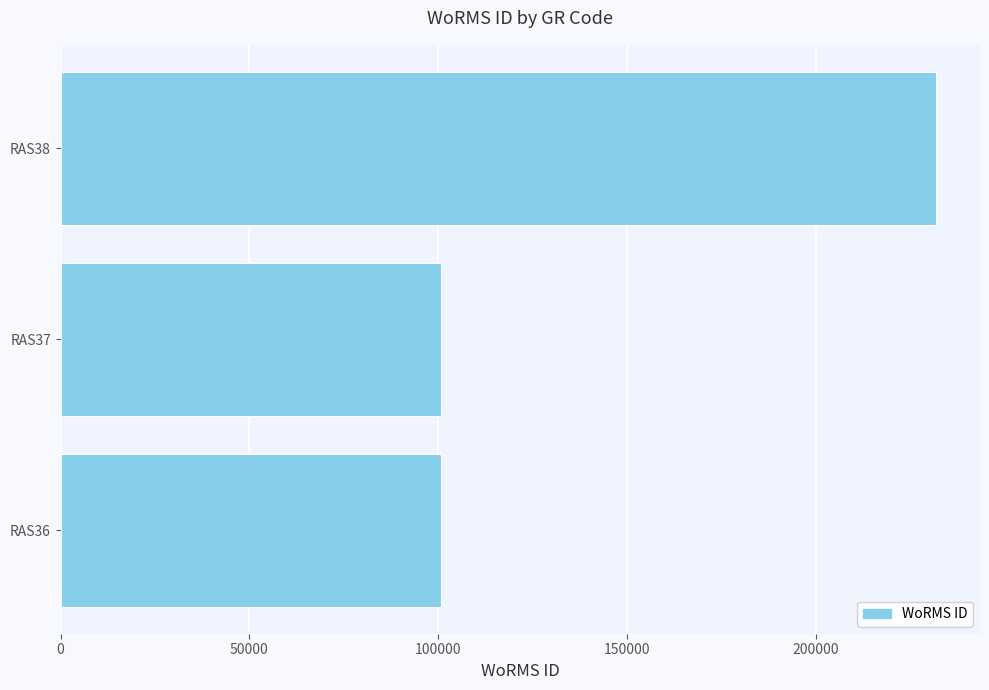

What is the difference between the maximum and minimum values?

131055